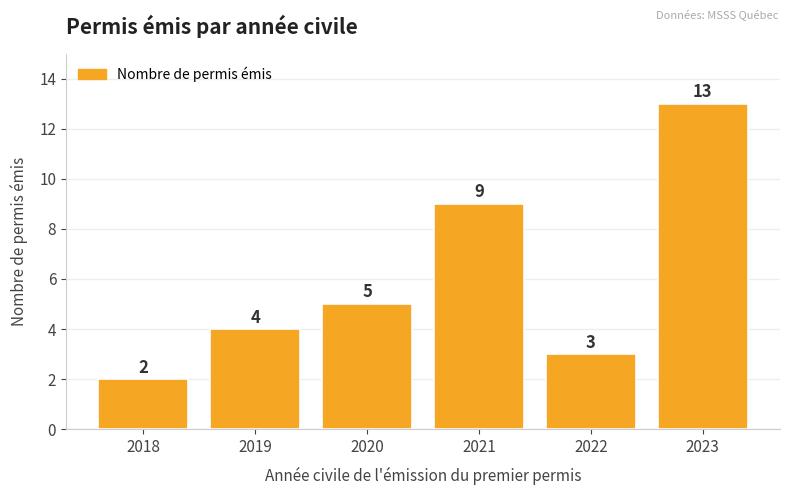

What is the change in value from 2020 to 2022?

-2